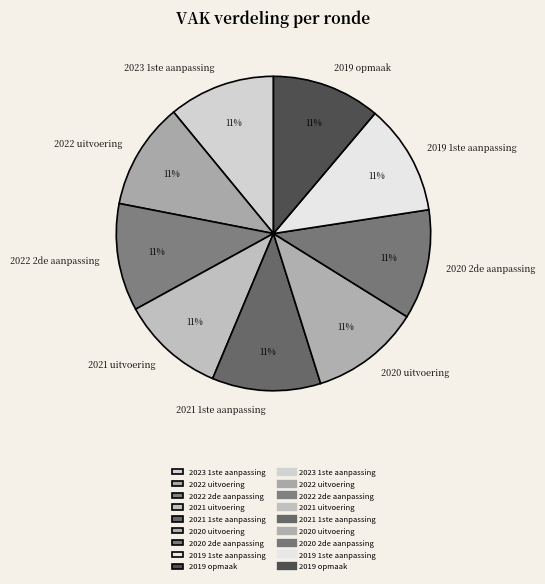

Approximately how many times larger is the value at 2021 1ste aanpassing compared to 2019 1ste aanpassing?

1.0